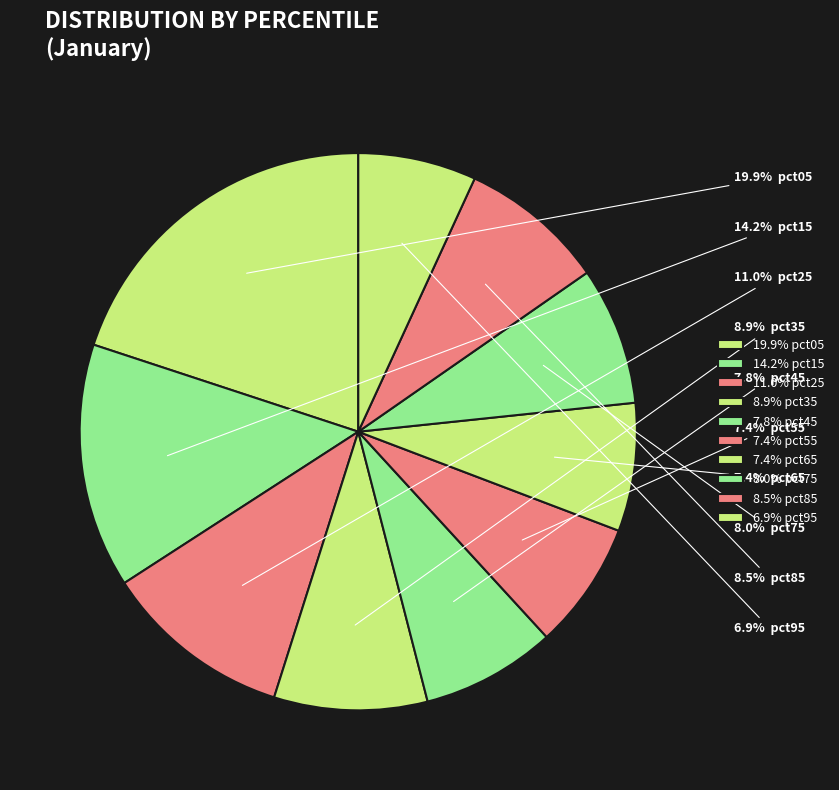

How many slices are in this pie chart?

10